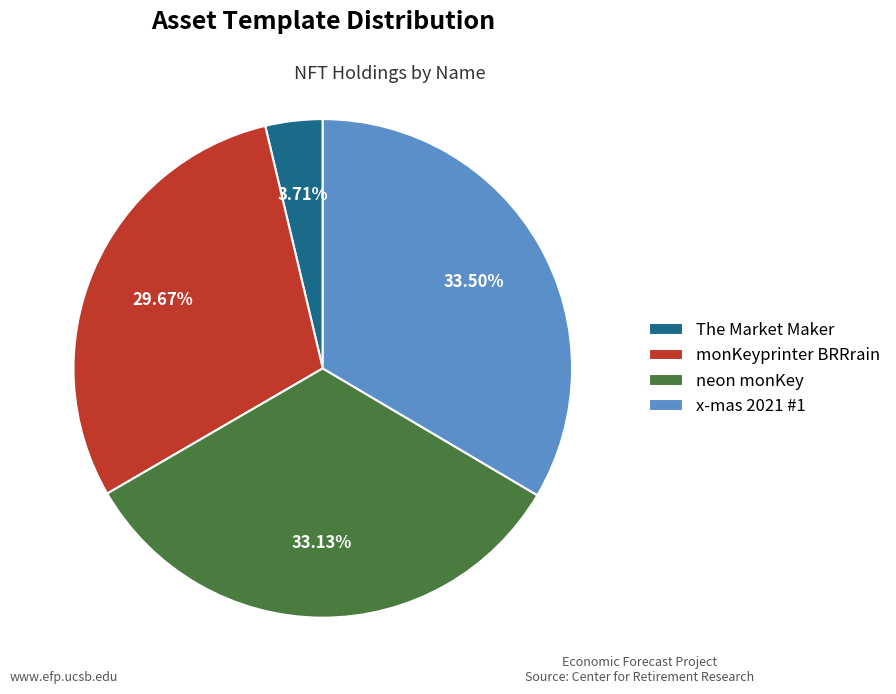

Between The Market Maker and neon monKey, which is larger?

neon monKey